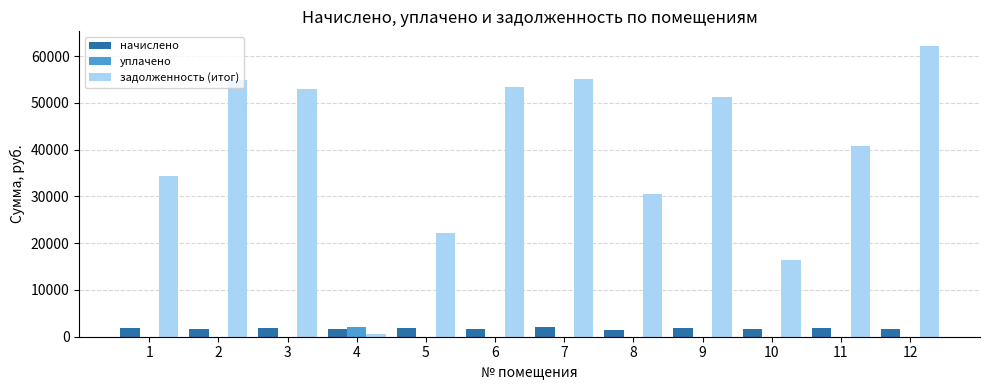

What is the sum of all задолженность (итог) values?

474803.6